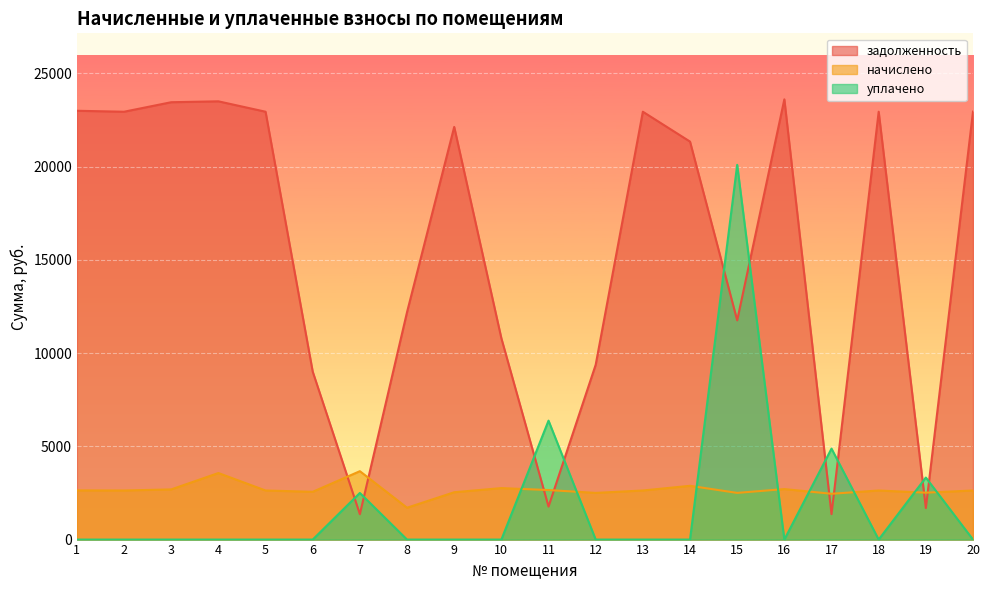

How many interior local peaks does the задолженность series have?

5